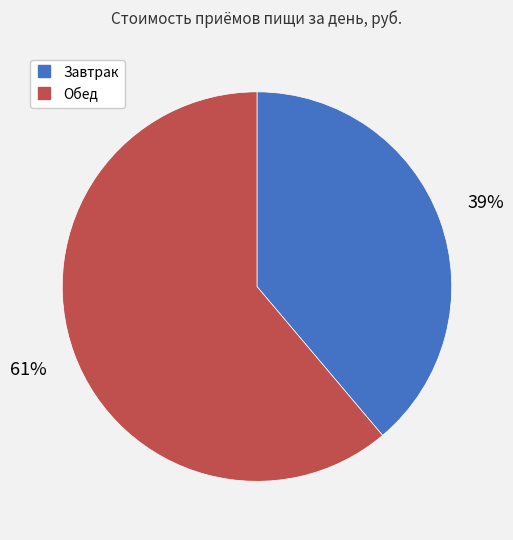

Combined, do Обед and Завтрак account for over 50%?

Yes